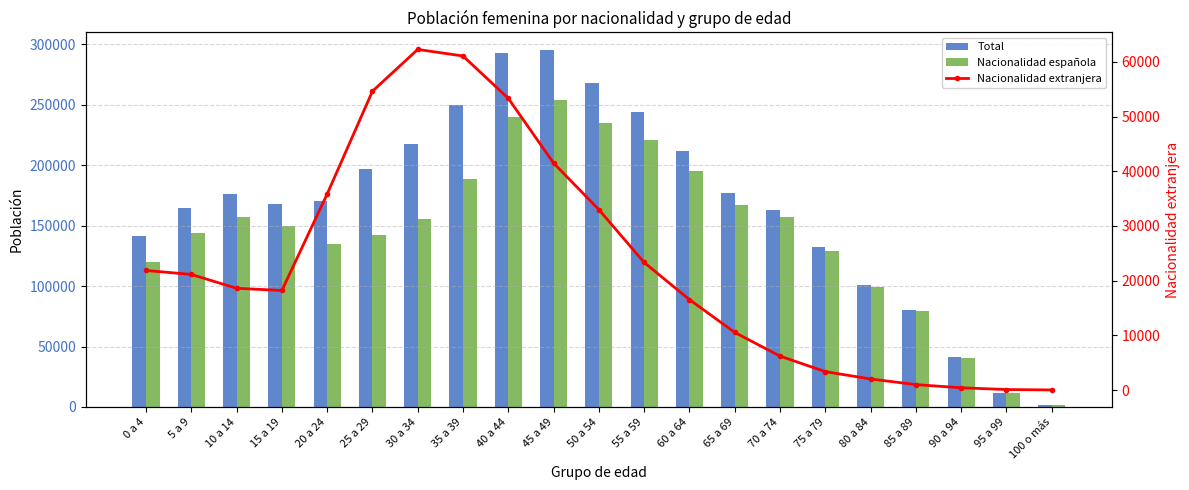

What is the highest value of the Nacionalidad española series?

253566